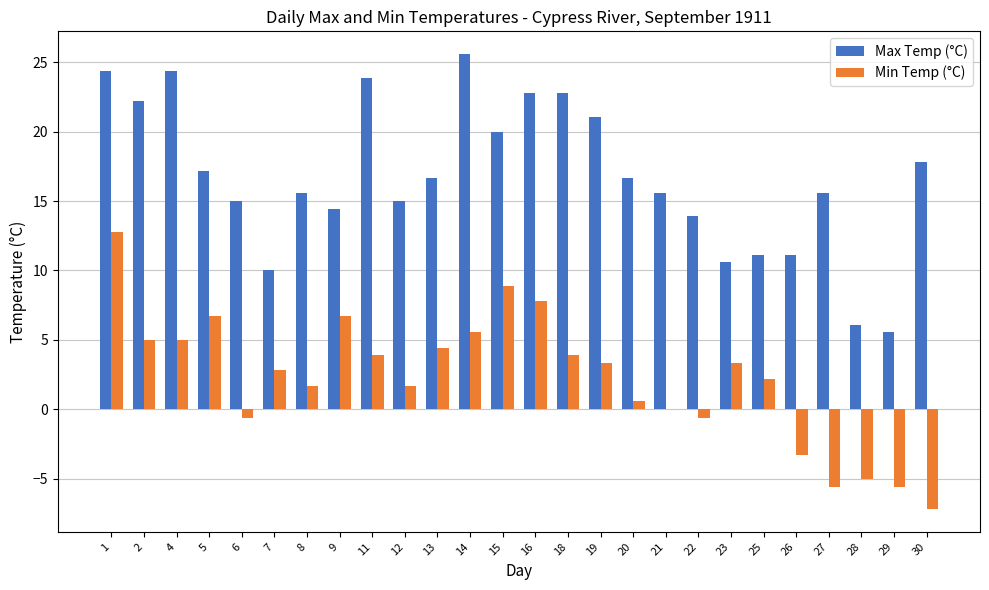

True or false: Min Temp (°C) has a value of 2.0 at 13.

False